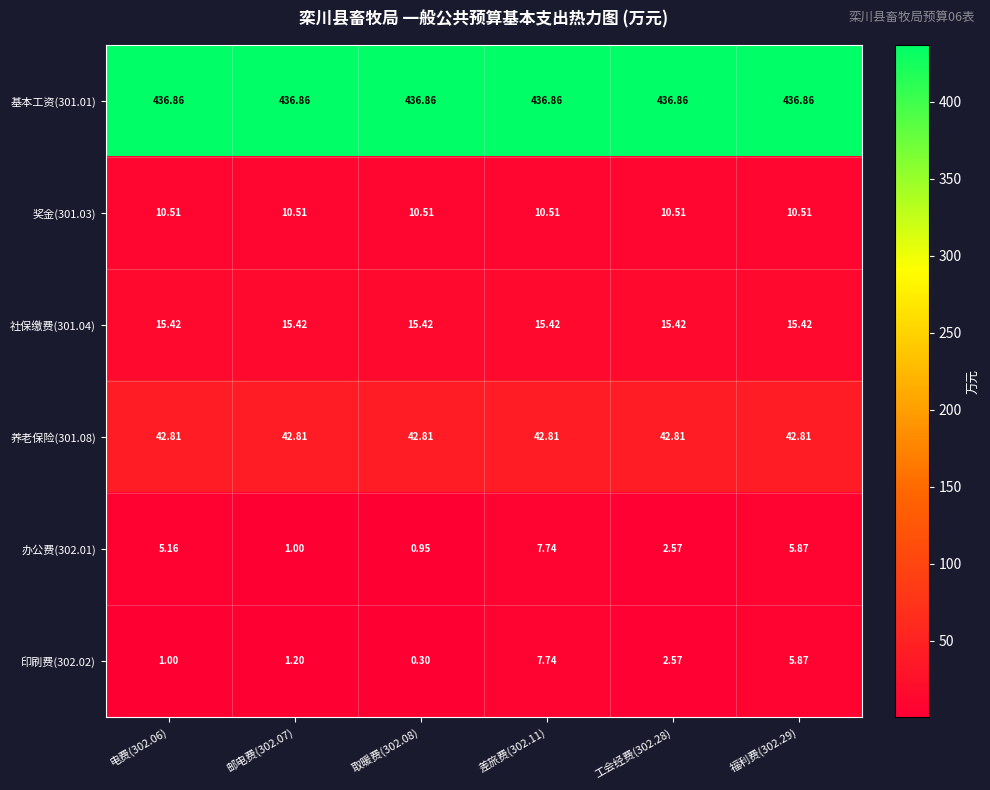

Is the value of 养老保险(301.08) at 电费(302.06) greater than the value of 社保缴费(301.04) at 邮电费(302.07)?

Yes